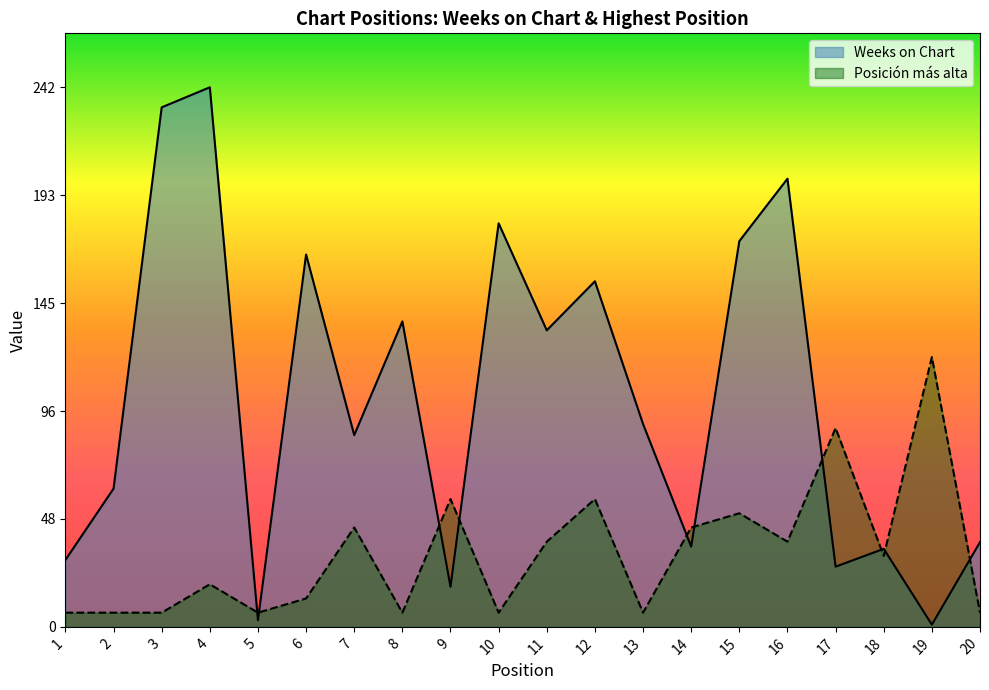

How many intersections are there between Posición más alta and Weeks on Chart?

10